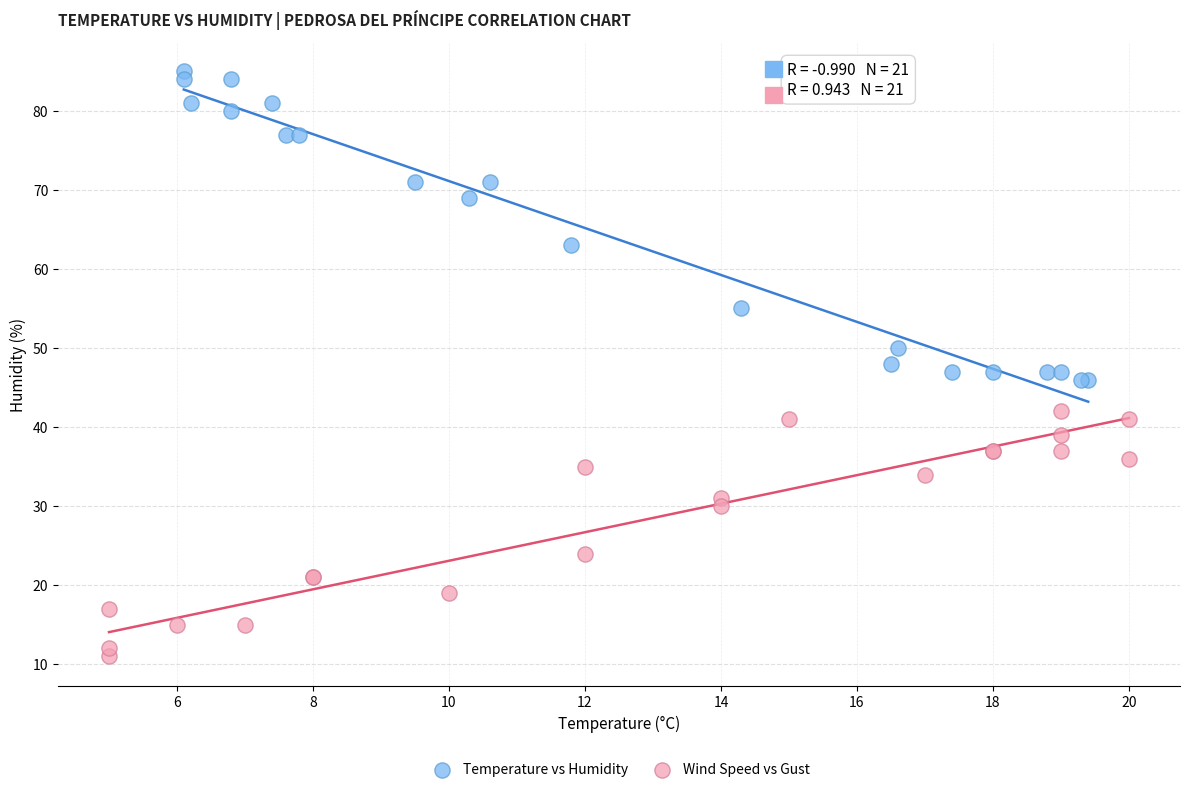

Which series contains the lowest Y value?

Wind Speed vs Gust